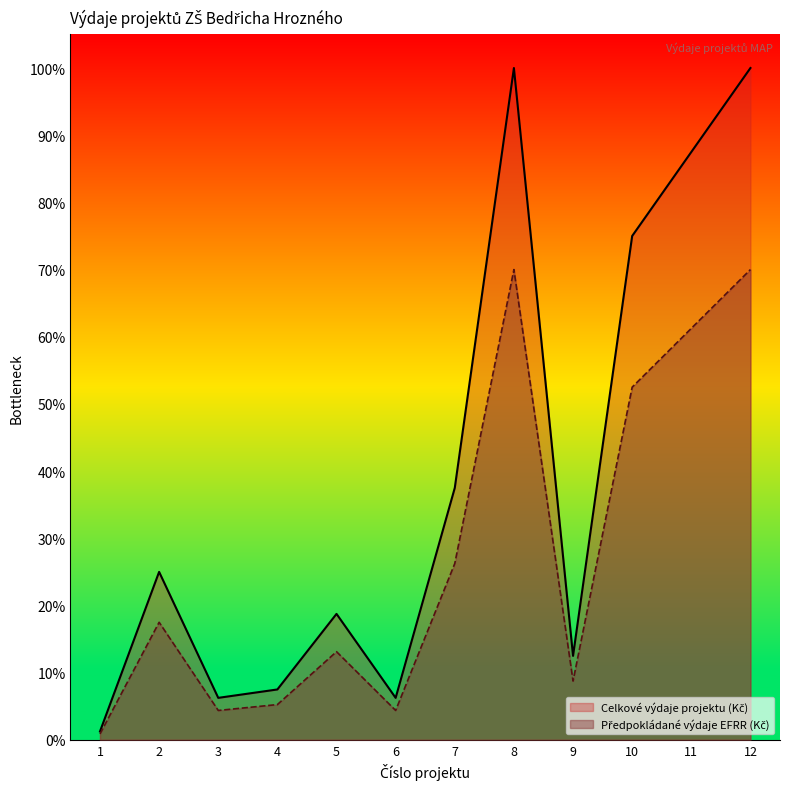

Reading right to left, transcribe all the data shown in this chart.

Celkové výdaje projektu (Kč): 12=100.0	11=87.5	10=75.0	9=12.5	8=100.0	7=37.5	6=6.2	5=18.8	4=7.5	3=6.2	2=25.0	1=1.2
Předpokládané výdaje EFRR (Kč): 12=70.0	11=61.3	10=52.5	9=8.8	8=70.0	7=26.2	6=4.4	5=13.1	4=5.2	3=4.4	2=17.5	1=0.9